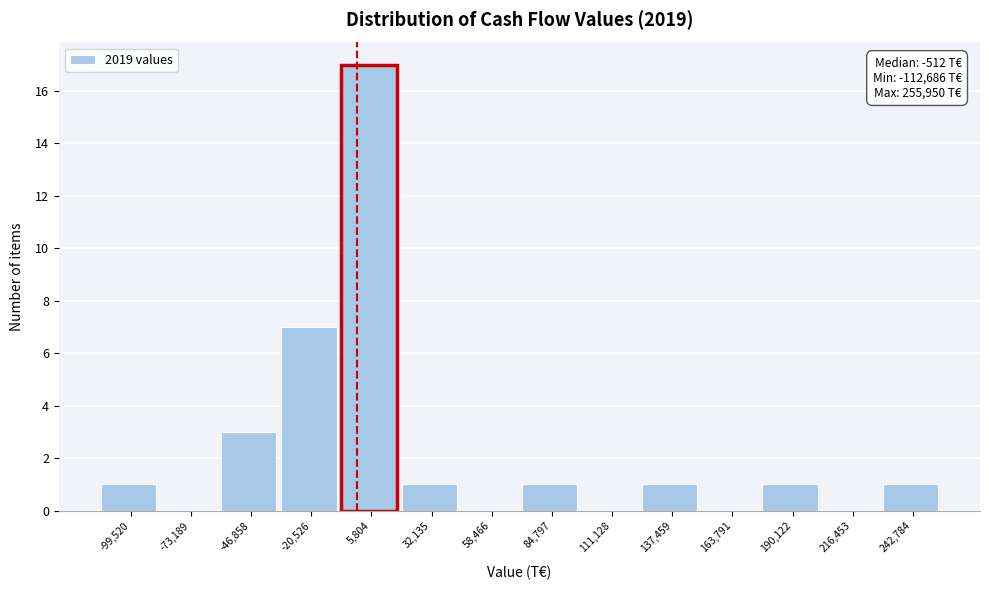

Which range on the x-axis has the tallest bar?

-5000 to 20000